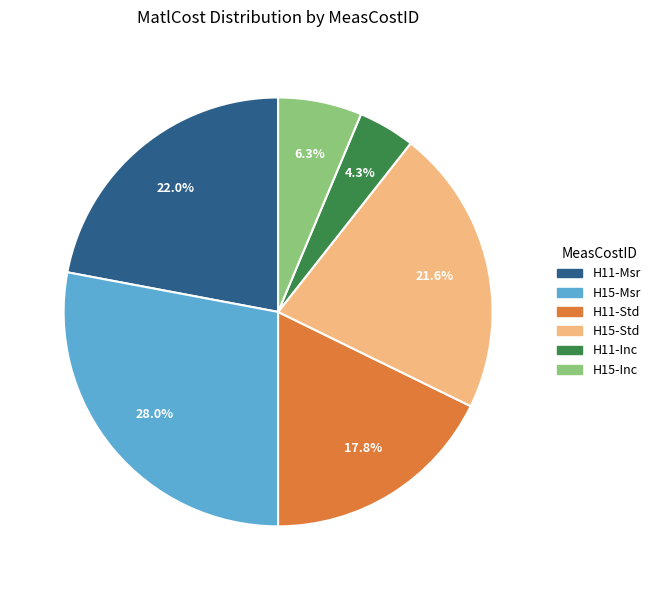

Combined, do H11-Inc and H15-Std account for over 50%?

No